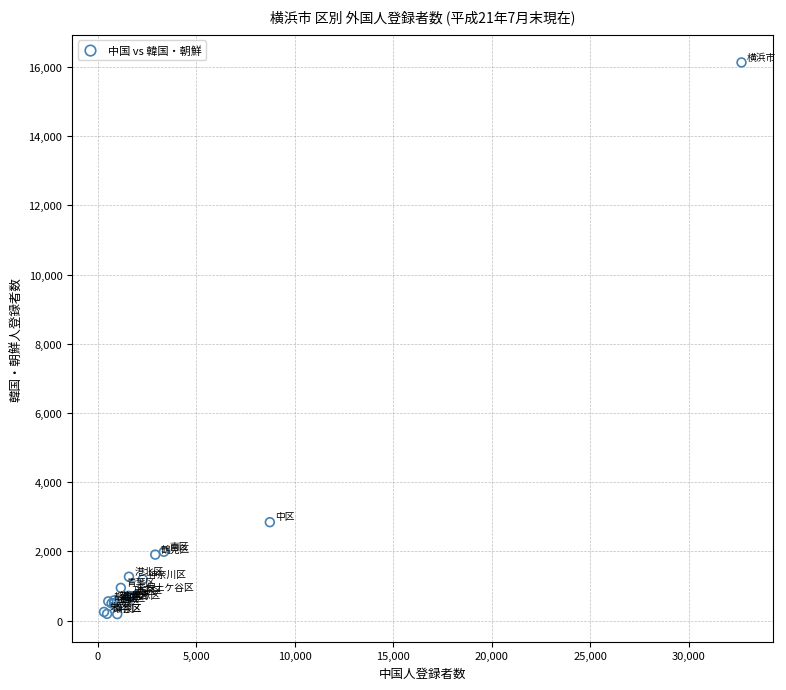

What Y value in the scatter plot is closest to 8160?

2846